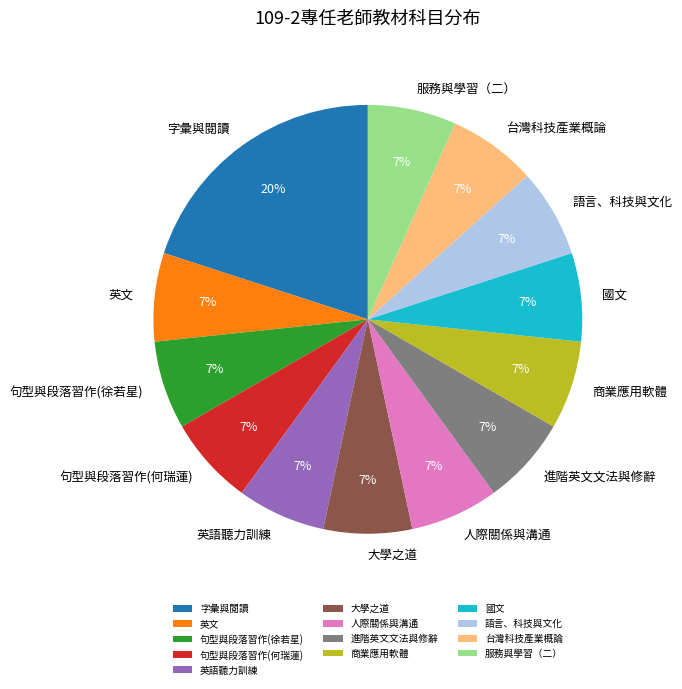

Is there a majority slice in this chart?

No